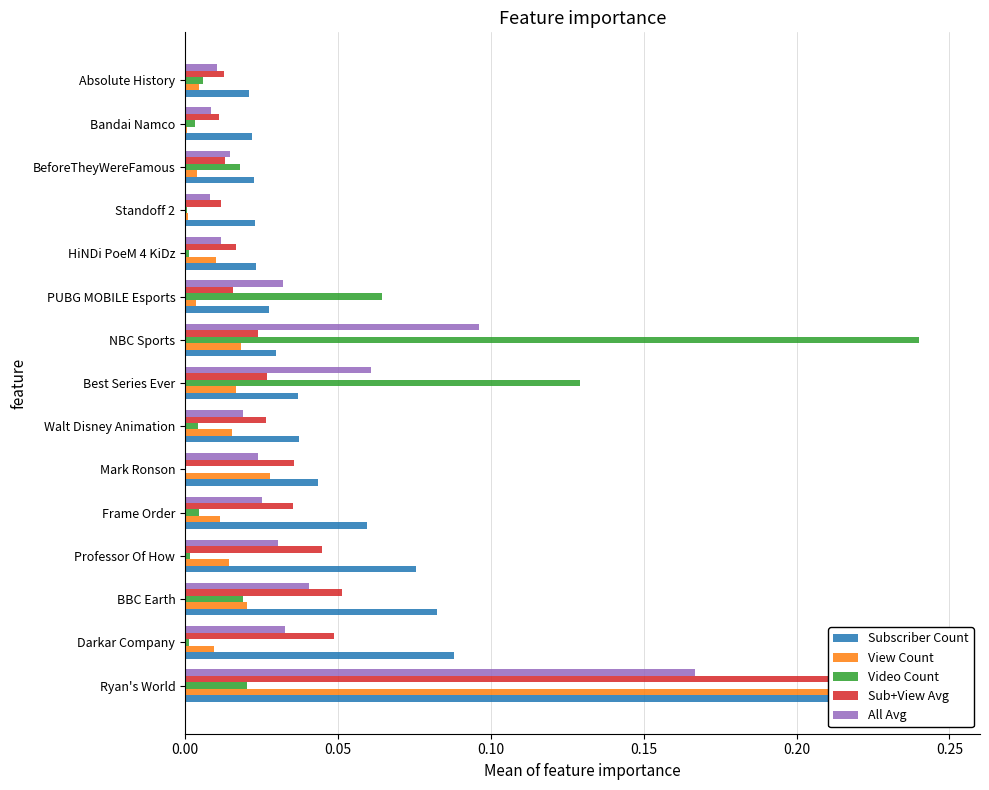

True or false: Sub+View Avg has a value of 0.0 at HiNDi PoeM 4 KiDz.

False